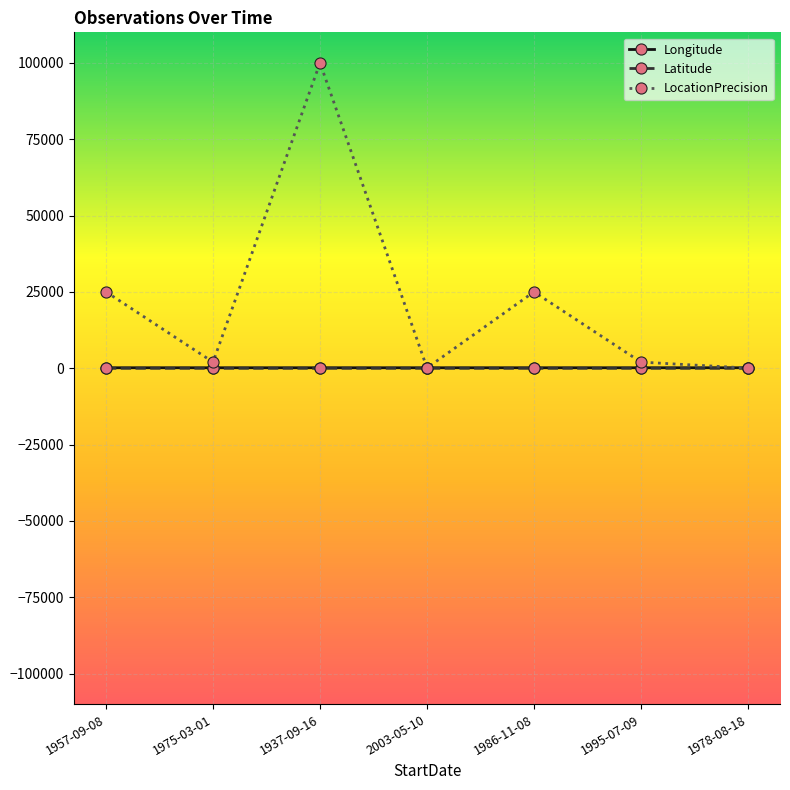

What is the spread (max minus min) of values at 1975-03-01?

2016.9